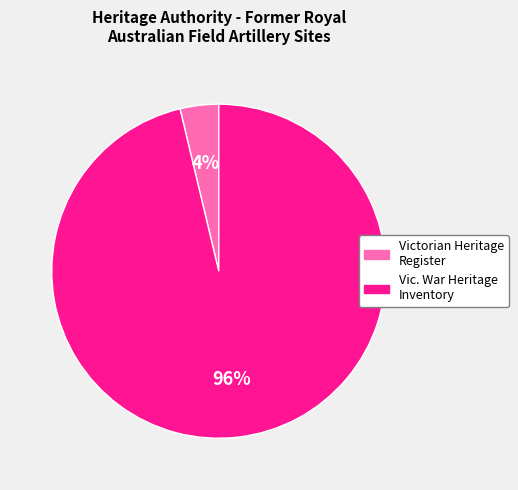

Between Victorian Heritage Register and Vic. War Heritage Inventory, which is larger?

Vic. War Heritage Inventory